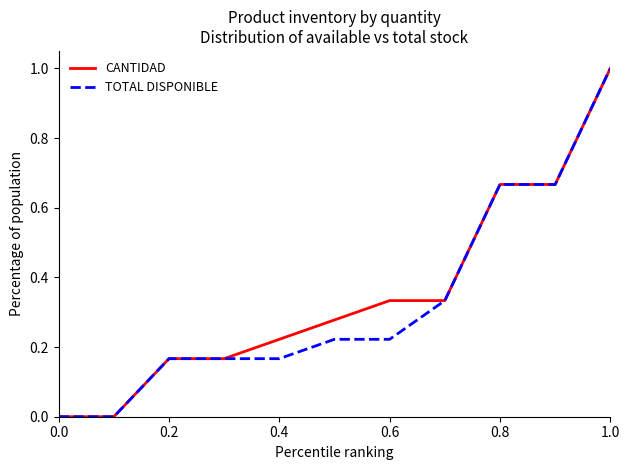

What is the maximum value for CANTIDAD?

1.0